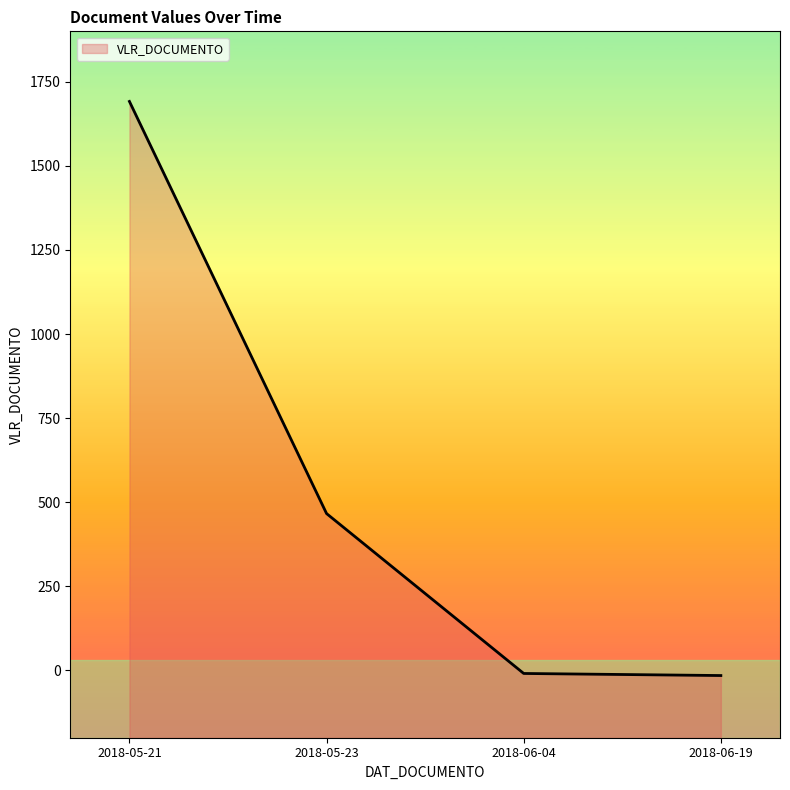

Count the number of categories in the chart.

4